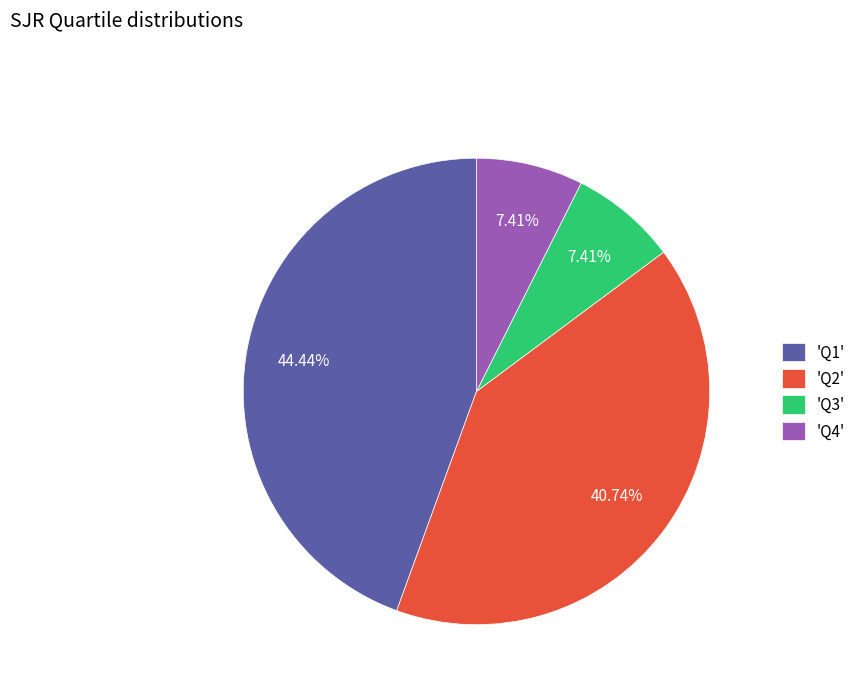

Does any single category account for the majority?

No